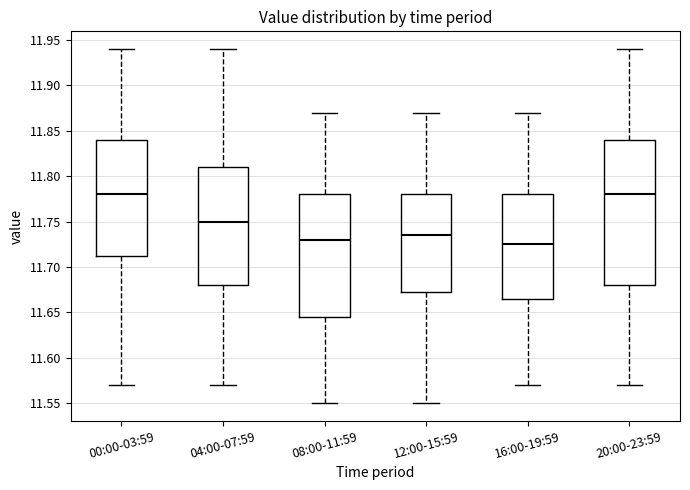

Reading left to right, transcribe this box plot: for each box, give where its median line is, the range the box spans, and where its two whiskers end, as read against the y-axis. The values are not printed on the chart, so give them approximately, as read against the axis.

00:00-03:59: median 11.780, box 11.715 to 11.840, whiskers 11.570 to 11.940
04:00-07:59: median 11.750, box 11.680 to 11.810, whiskers 11.570 to 11.940
08:00-11:59: median 11.730, box 11.645 to 11.780, whiskers 11.550 to 11.870
12:00-15:59: median 11.735, box 11.675 to 11.780, whiskers 11.550 to 11.870
16:00-19:59: median 11.725, box 11.665 to 11.780, whiskers 11.570 to 11.870
20:00-23:59: median 11.780, box 11.680 to 11.840, whiskers 11.570 to 11.940